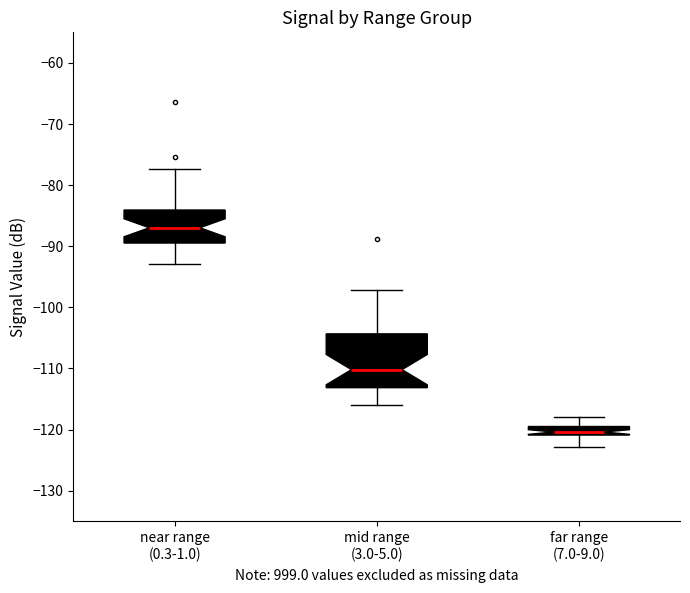

Comparing the boxes themselves (not the whiskers), which one is the tallest?

mid range (3.0-5.0)